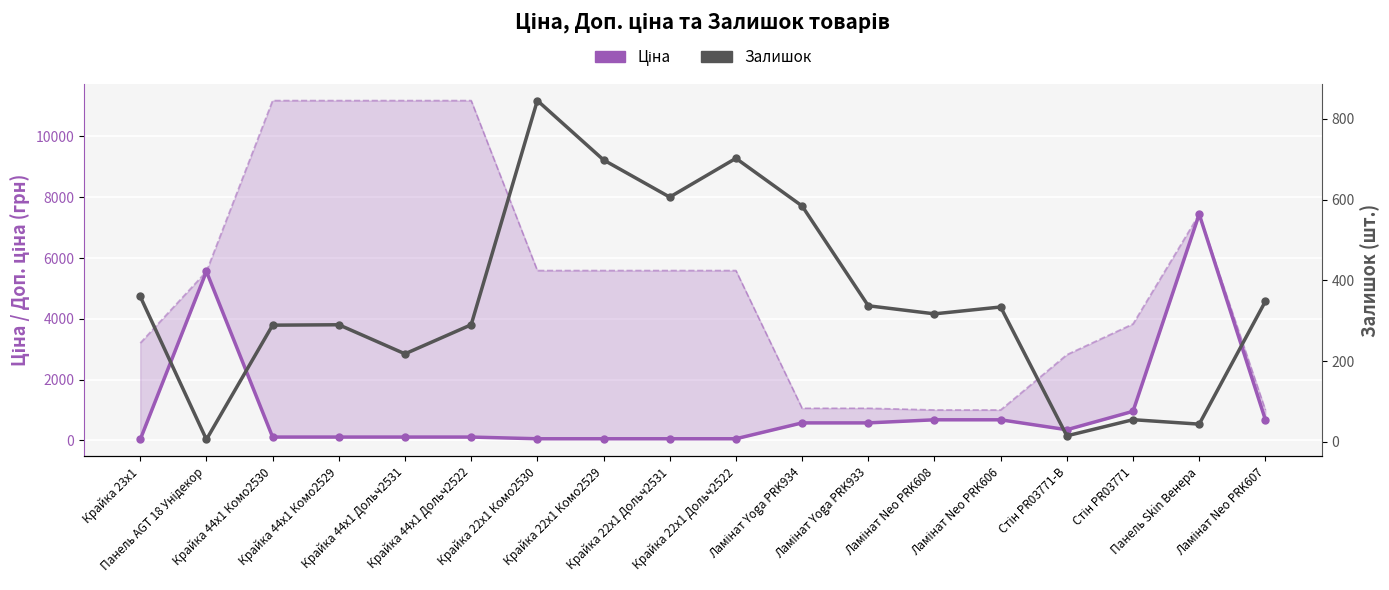

What is the difference between the Залишок values at Панель AGT 18 Унідекор and Крайка 44x1 Дольч2531?

212.0